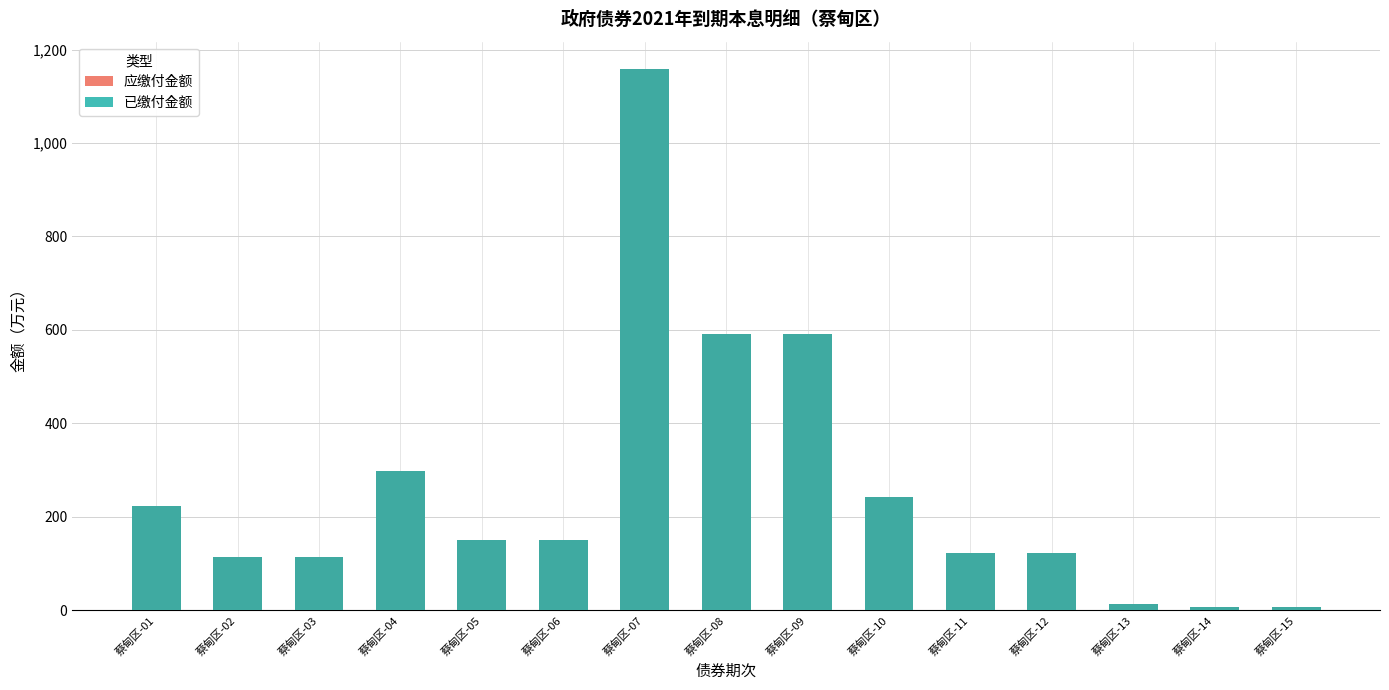

Are the bars horizontal?

No